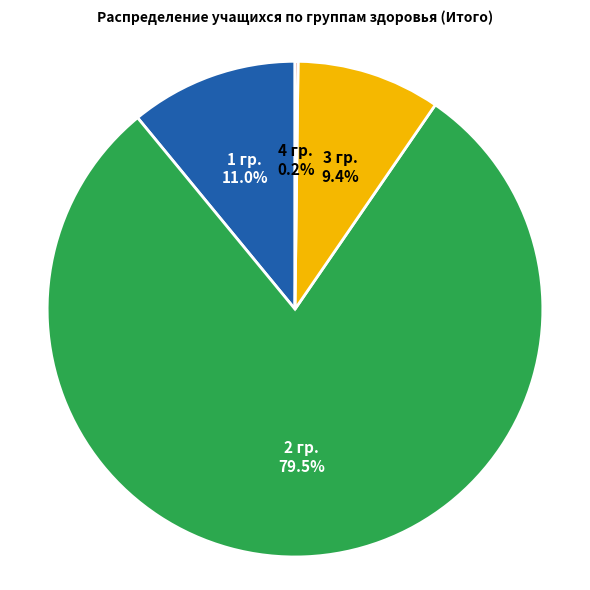

What is the largest slice in the pie chart?

2 гр.